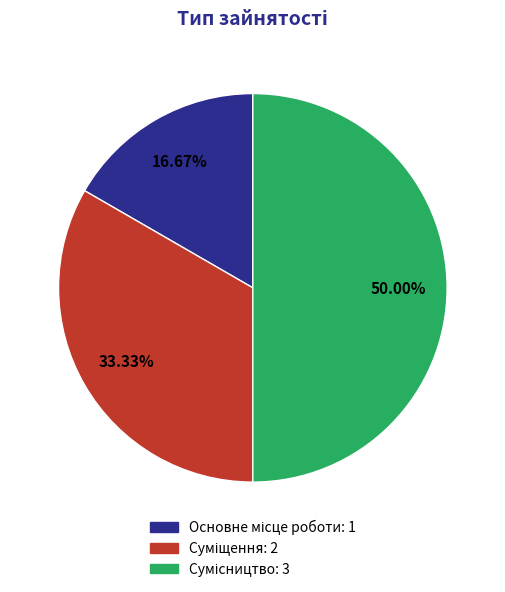

How many segments does this pie chart have?

3